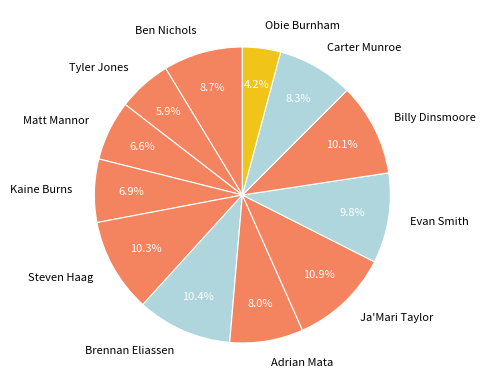

To the nearest percent, what is the average slice percentage?

8%